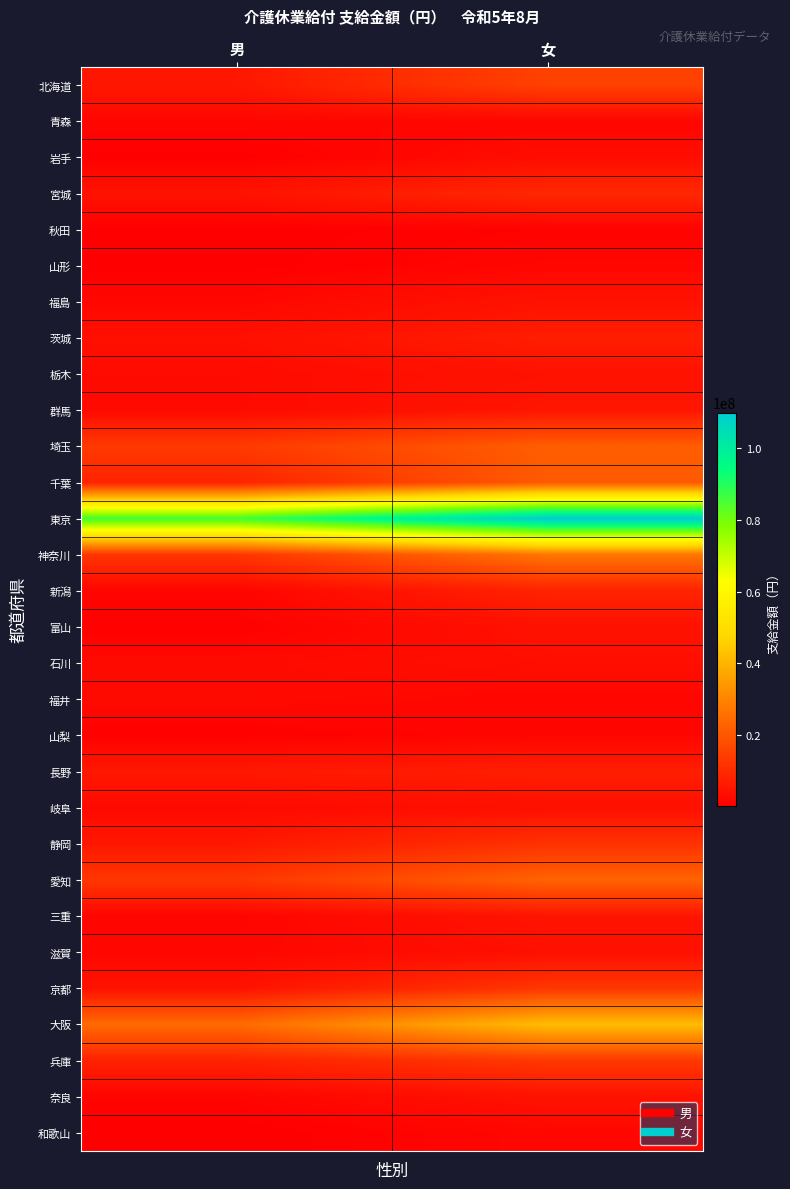

Reading left to right, transcribe all the data shown in this chart.

北海道: 男=5625253	女=15176419
青森: 男=1785364	女=1788261
岩手: 男=504154	女=3312041
宮城: 男=4633978	女=9508766
秋田: 男=381310	女=1195285
山形: 男=426582	女=1924116
福島: 男=2004727	女=4669177
茨城: 男=3945063	女=7088704
栃木: 男=2863093	女=4564515
群馬: 男=2681178	女=5415926
埼玉: 男=13563531	女=21504385
千葉: 男=8380500	女=20618658
東京: 男=86029377	女=110002314
神奈川: 男=12494447	女=26811247
新潟: 男=1567661	女=8322595
富山: 男=800718	女=4432330
石川: 男=2707939	女=3744156
福井: 男=2694522	女=1900361
山梨: 男=732451	女=1691261
長野: 男=5856908	女=7301647
岐阜: 男=2695989	女=3972851
静岡: 男=5676222	女=11672065
愛知: 男=12843108	女=22707177
三重: 男=1629219	女=5061600
滋賀: 男=1939105	女=3963822
京都: 男=4526218	女=12672723
大阪: 男=24235681	女=42064049
兵庫: 男=8087793	女=13037935
奈良: 男=1436488	女=4666474
和歌山: 男=297264	女=2062917